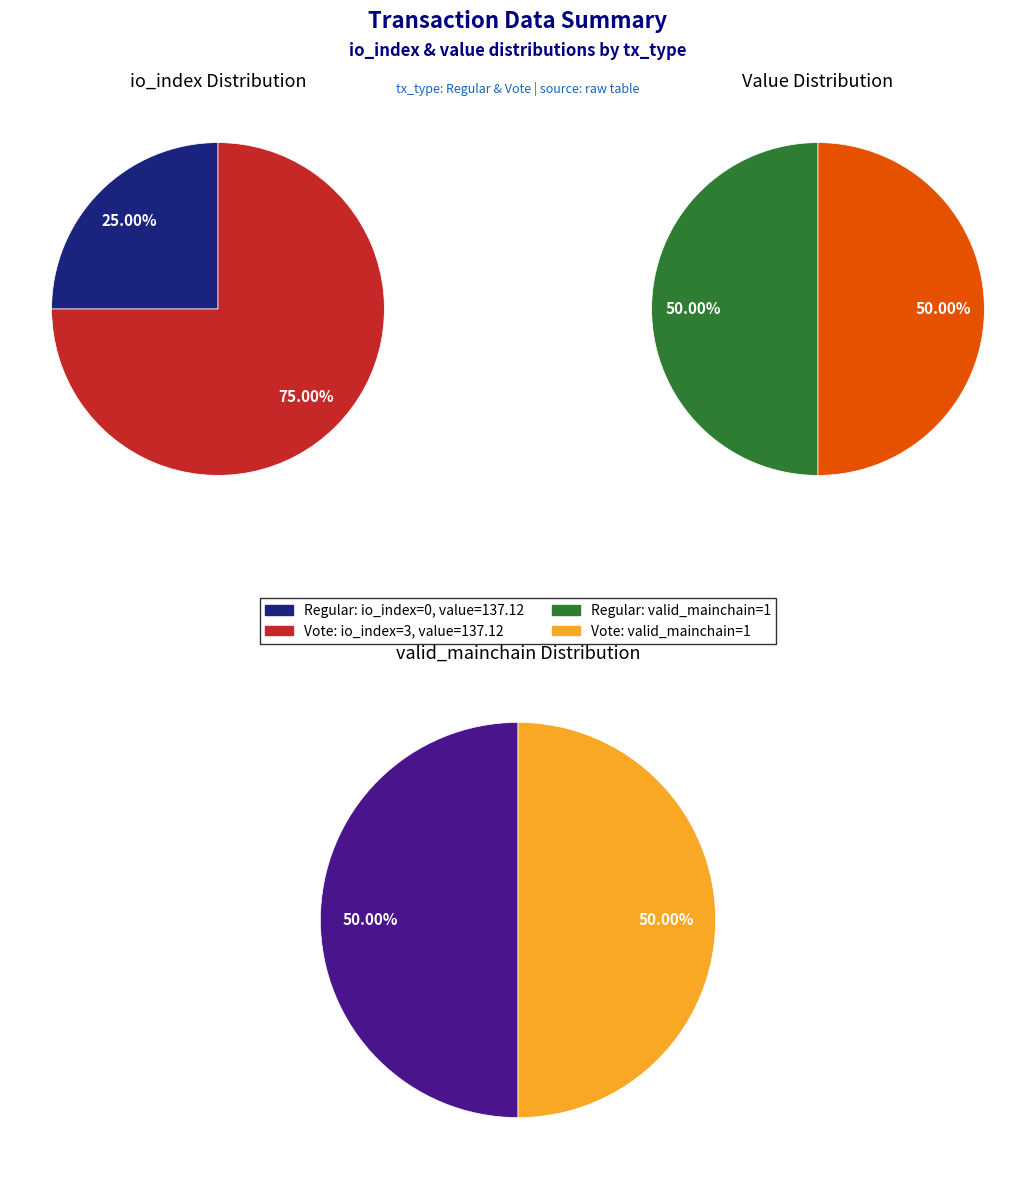

How many slices are in this pie chart?

2